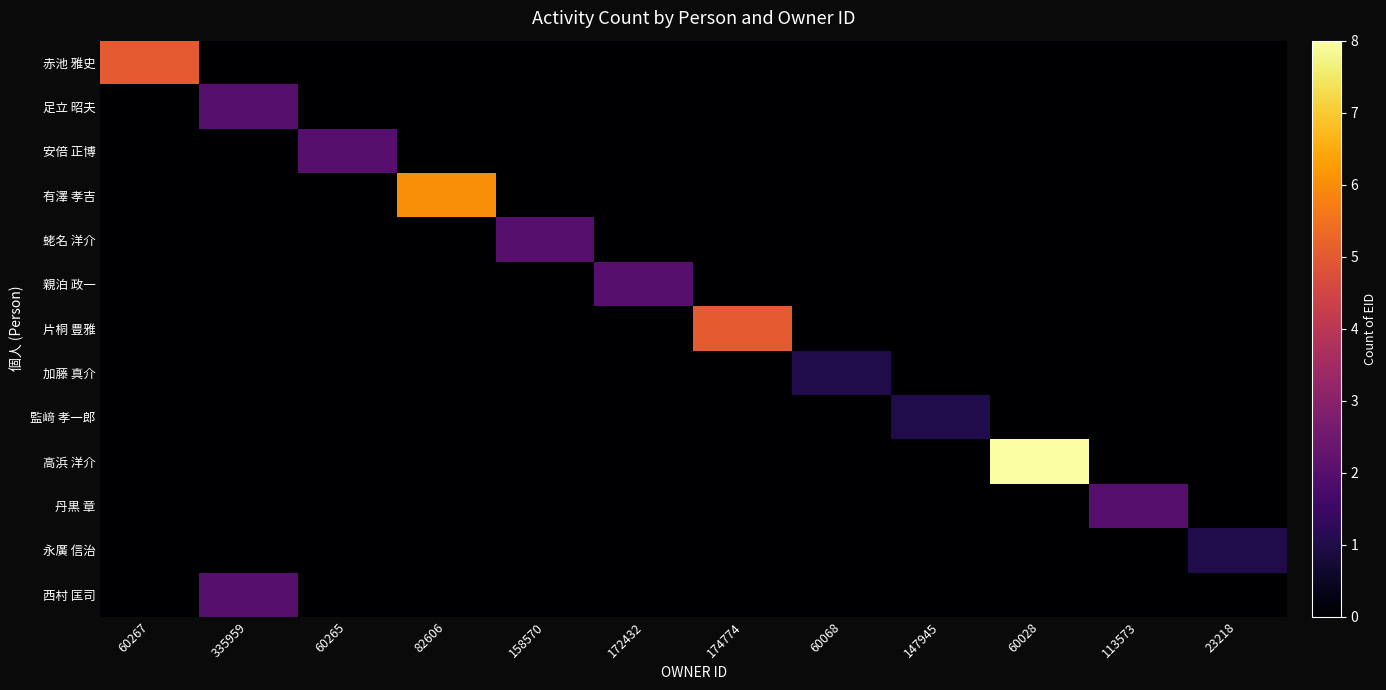

Which series has the largest range (max minus min)?

高浜 洋介